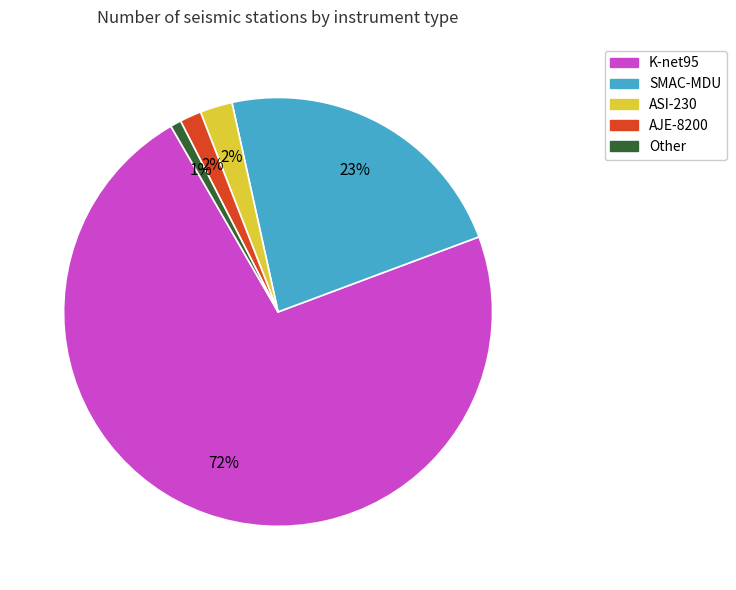

Is the sum of AJE-8200 and SMAC-MDU greater than half?

No